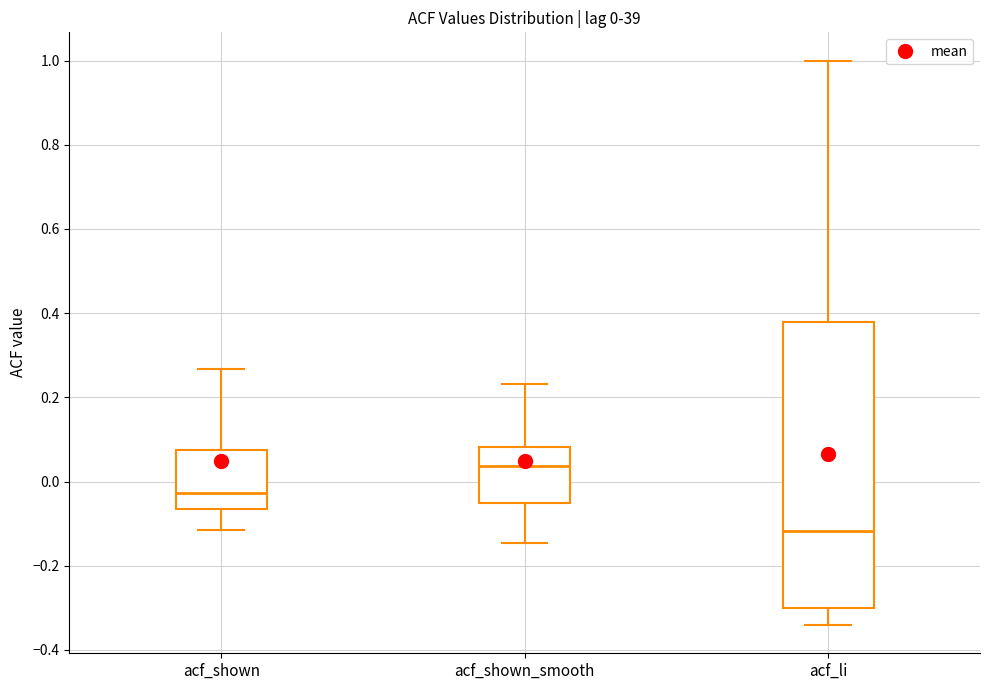

Which box is the tallest, from its lower edge to its upper edge?

acf_li